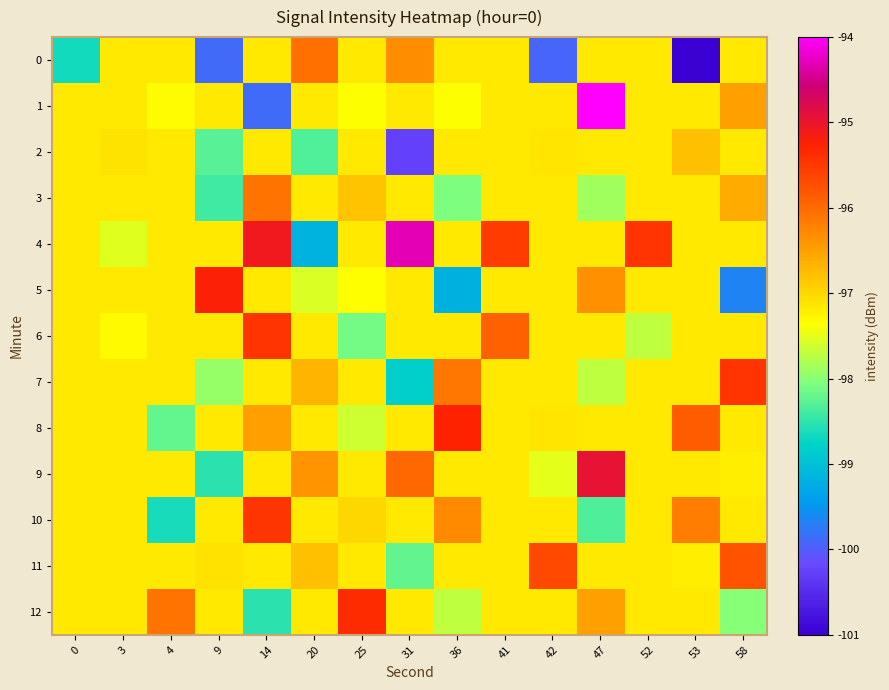

What is the total value across all series at 20?

-1265.6